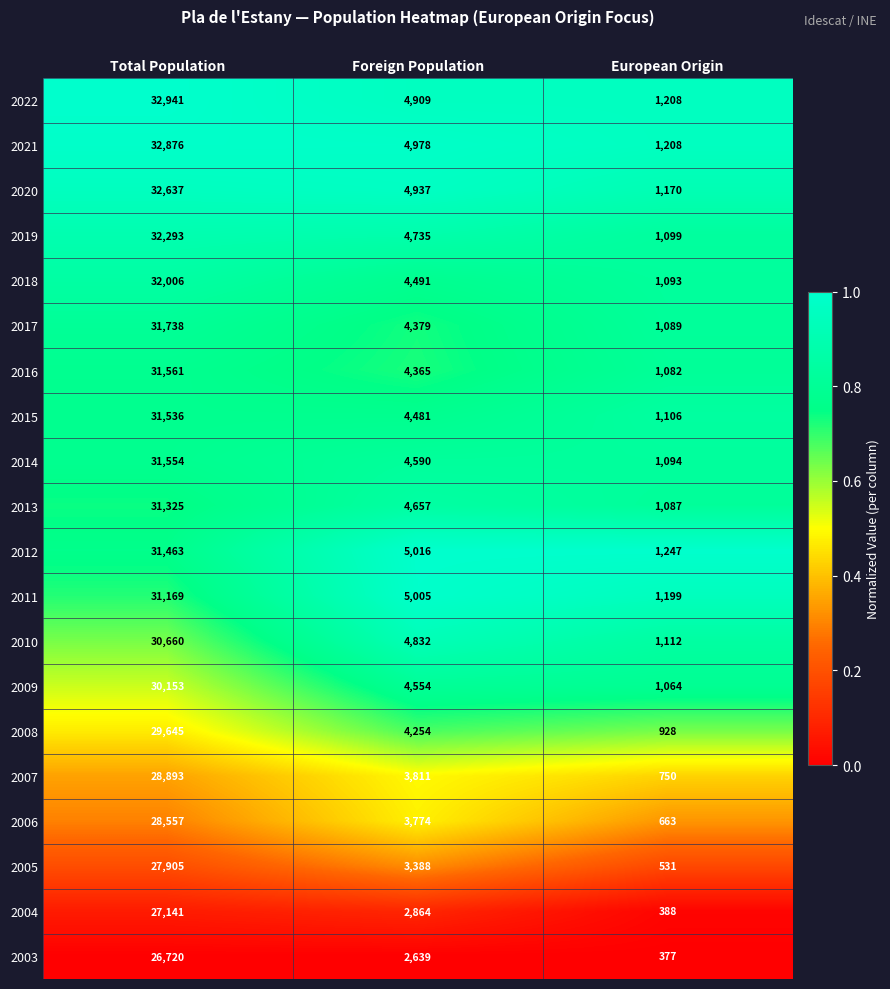

What is the spread (max minus min) of values at Foreign Population?

2377